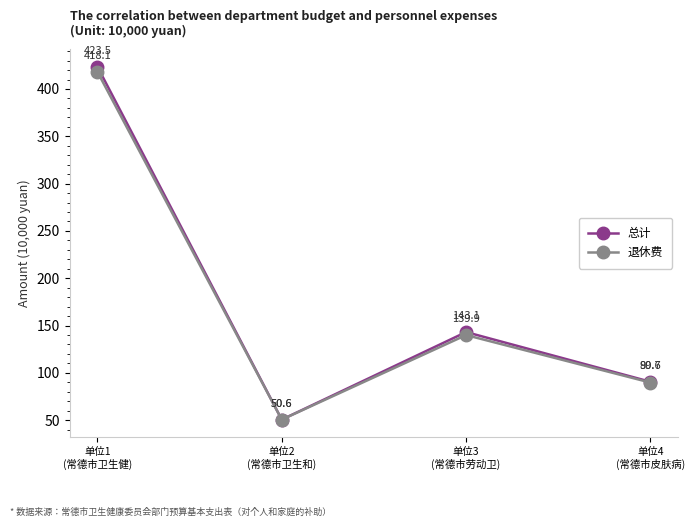

Where is the first local maximum for 总计?

单位3
(常德市劳动卫)